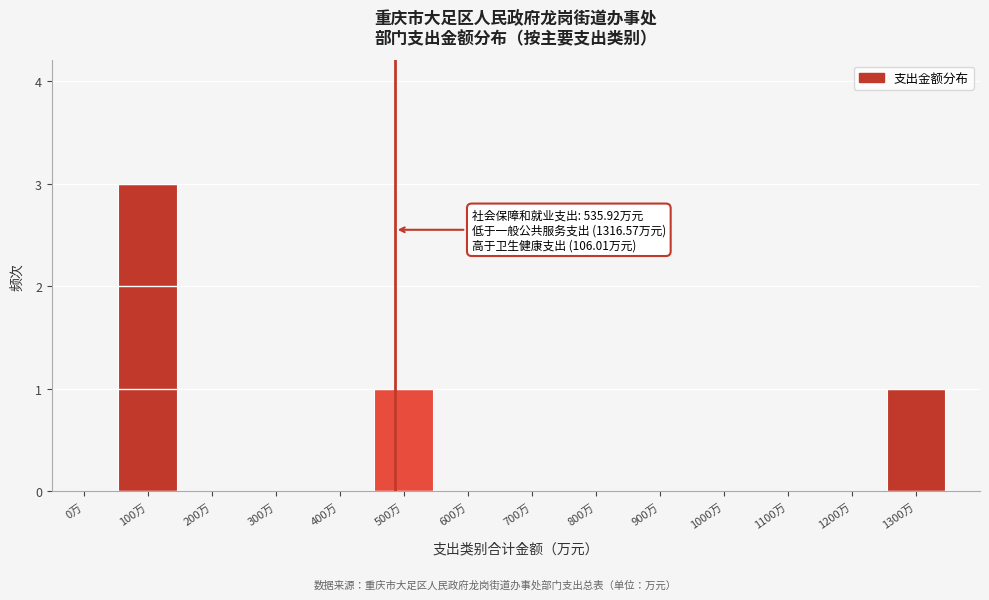

Reading left to right, transcribe all the data shown in this chart.

0万=0	100万=3	200万=0	300万=0	400万=0	500万=1	600万=0	700万=0	800万=0	900万=0	1000万=0	1100万=0	1200万=0	1300万=1